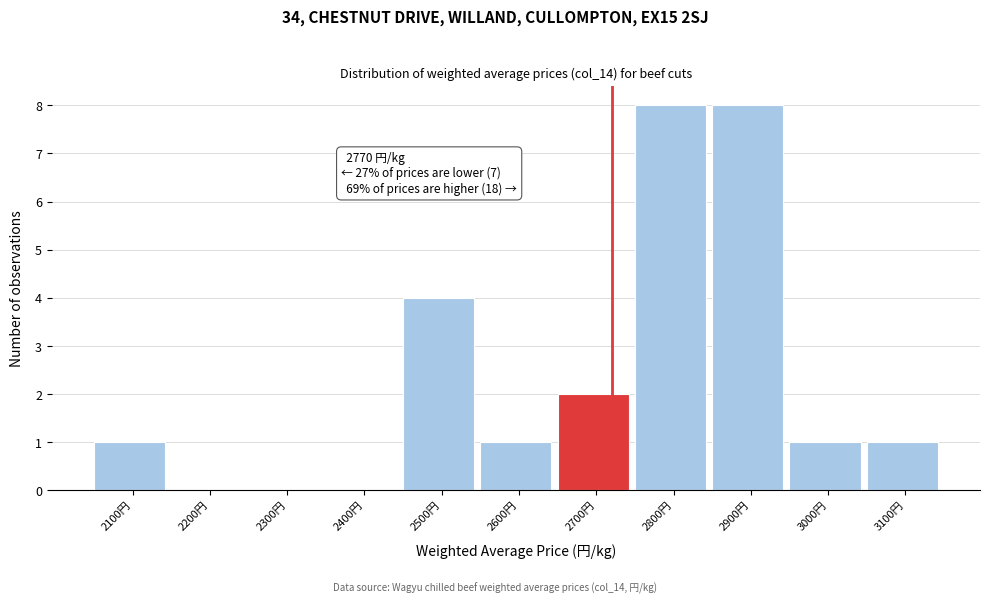

Reading left to right, transcribe all the data shown in this chart.

2100円=1	2200円=0	2300円=0	2400円=0	2500円=4	2600円=1	2700円=2	2800円=8	2900円=8	3000円=1	3100円=1